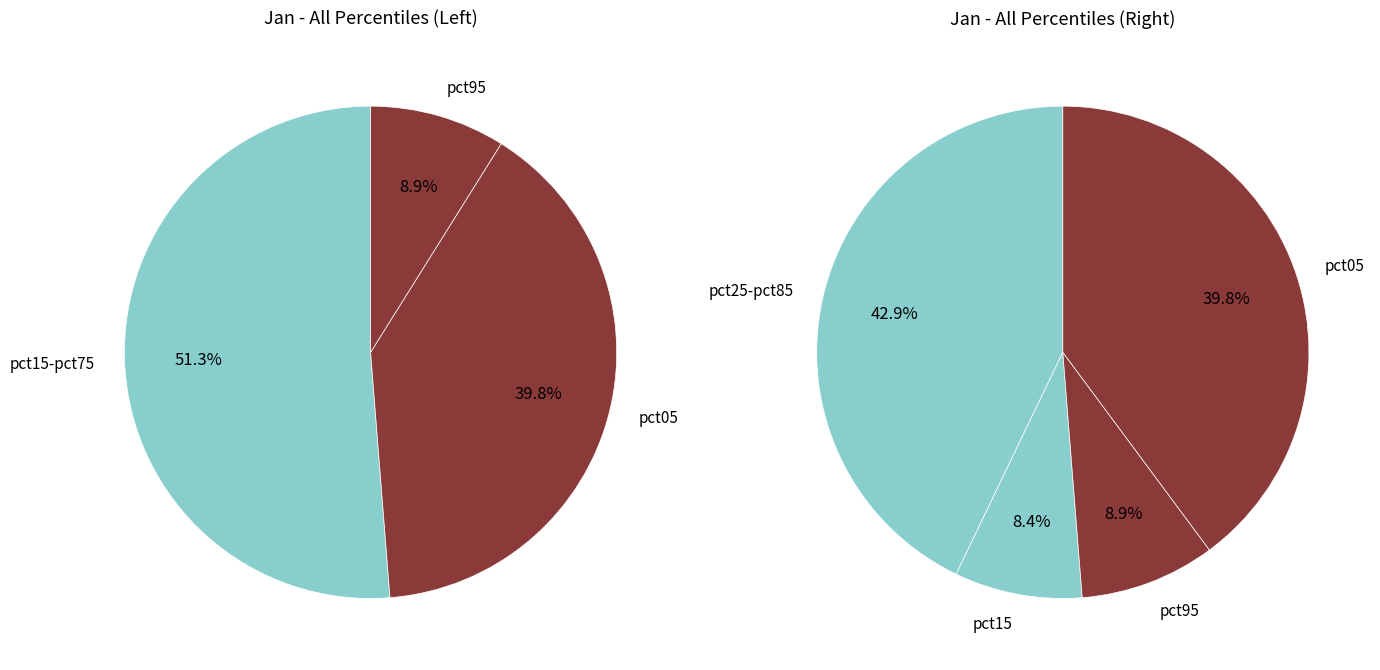

To the nearest percent, what portion does pct05 represent?

40%